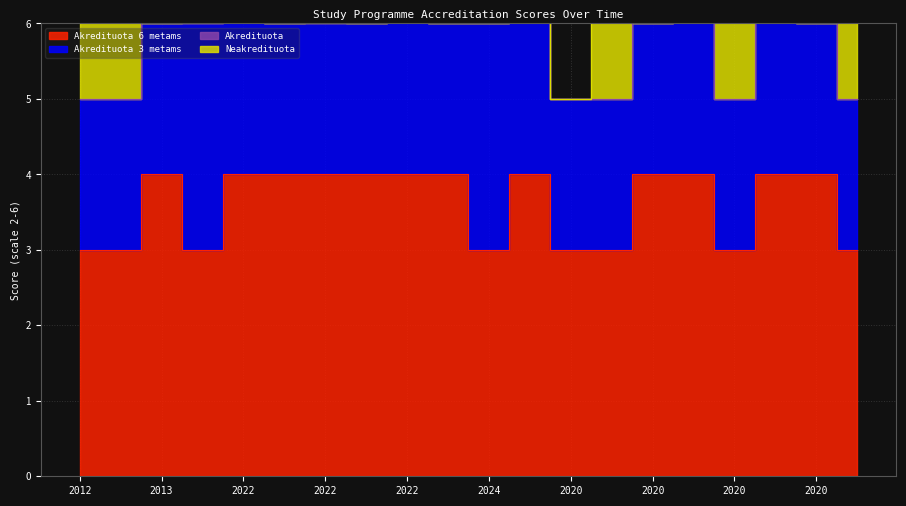

True or false: Akredituota and Akredituota 6 metams intersect in this chart.

False